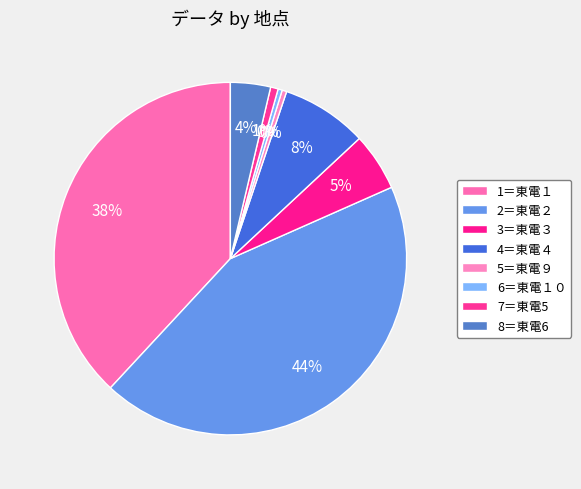

How many slices are in this pie chart?

8